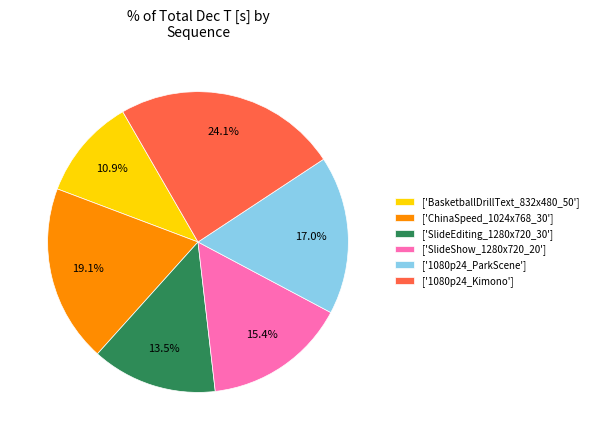

Does ['ChinaSpeed_1024x768_30'] account for over 50% of the chart?

No